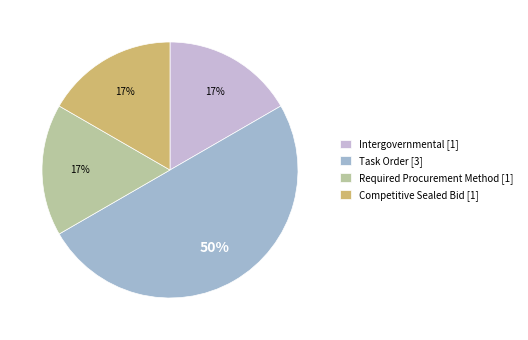

True or false: Task Order [3] accounts for 50% of the total.

True